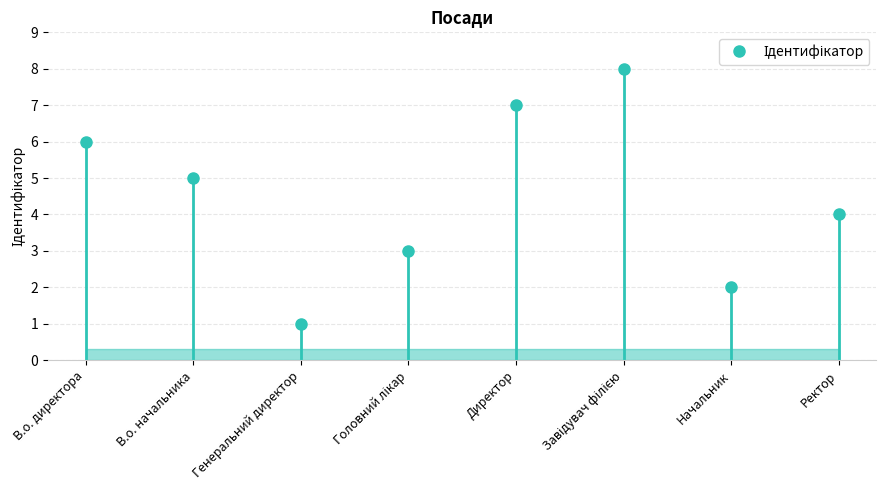

Reading left to right, what are all the values shown in this chart?

6	5	1	3	7	8	2	4